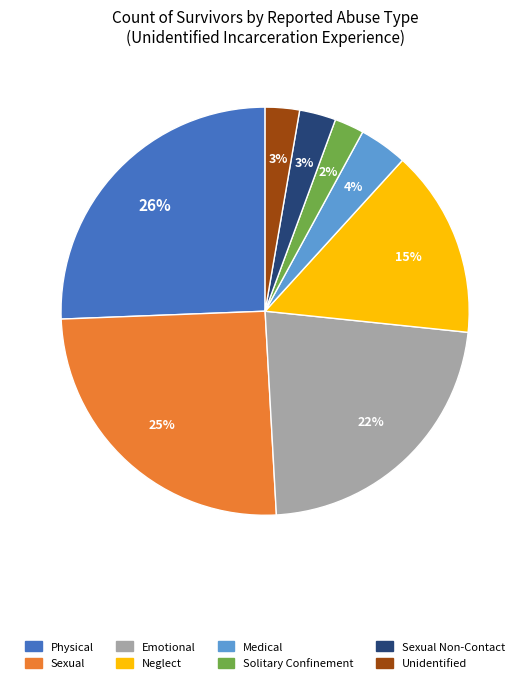

To the nearest percent, what is the average slice percentage?

12%